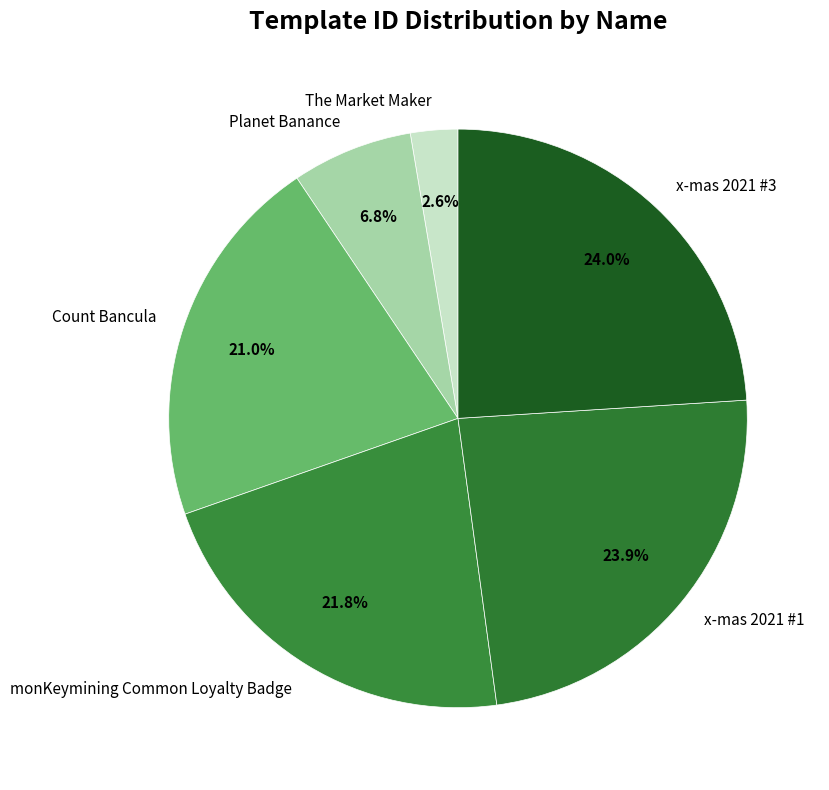

Which has a higher value, Count Bancula or The Market Maker?

Count Bancula